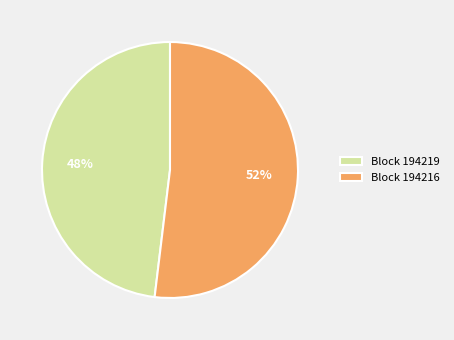

How many segments does this pie chart have?

2